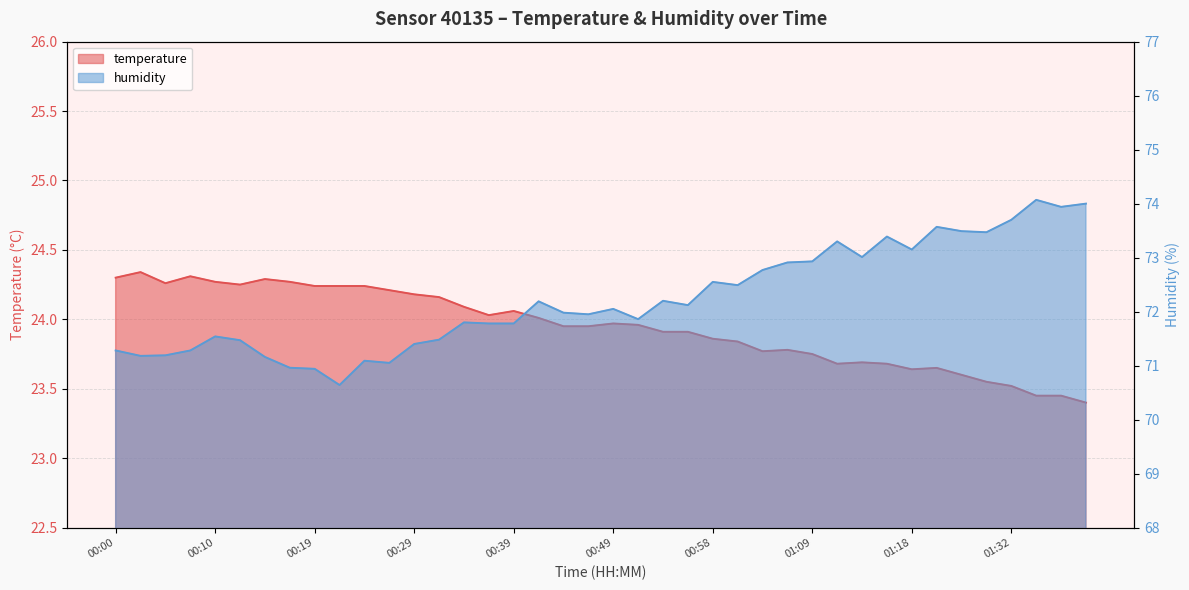

What is the difference between the highest and lowest values at 00:05?

46.9